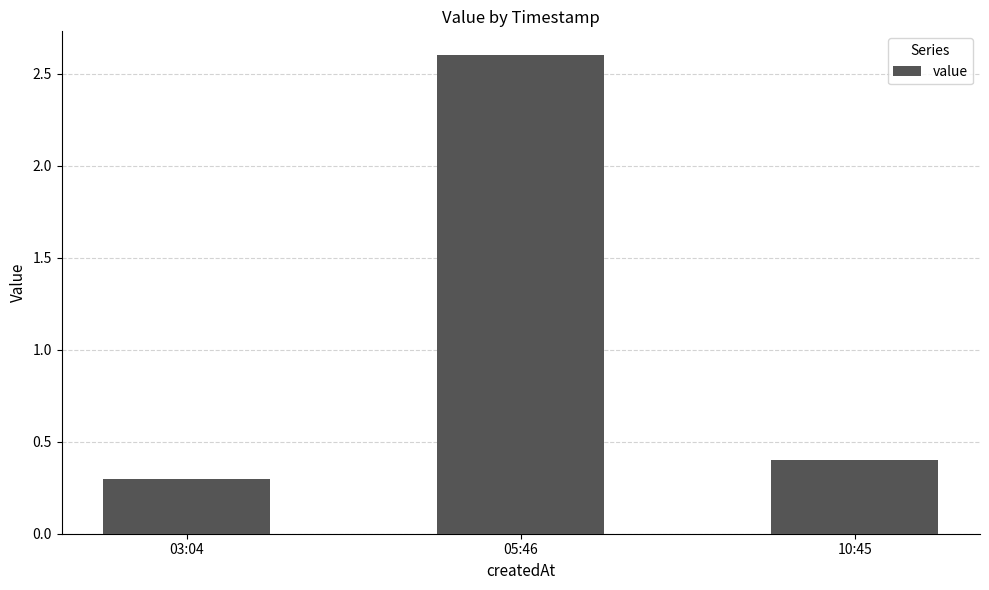

What is the difference between the values at 03:04 and 10:45?

0.1